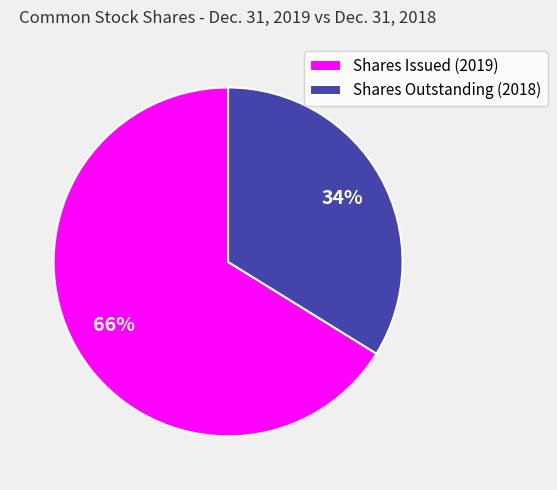

Which has a higher value, Shares Outstanding (2018) or Shares Issued (2019)?

Shares Issued (2019)